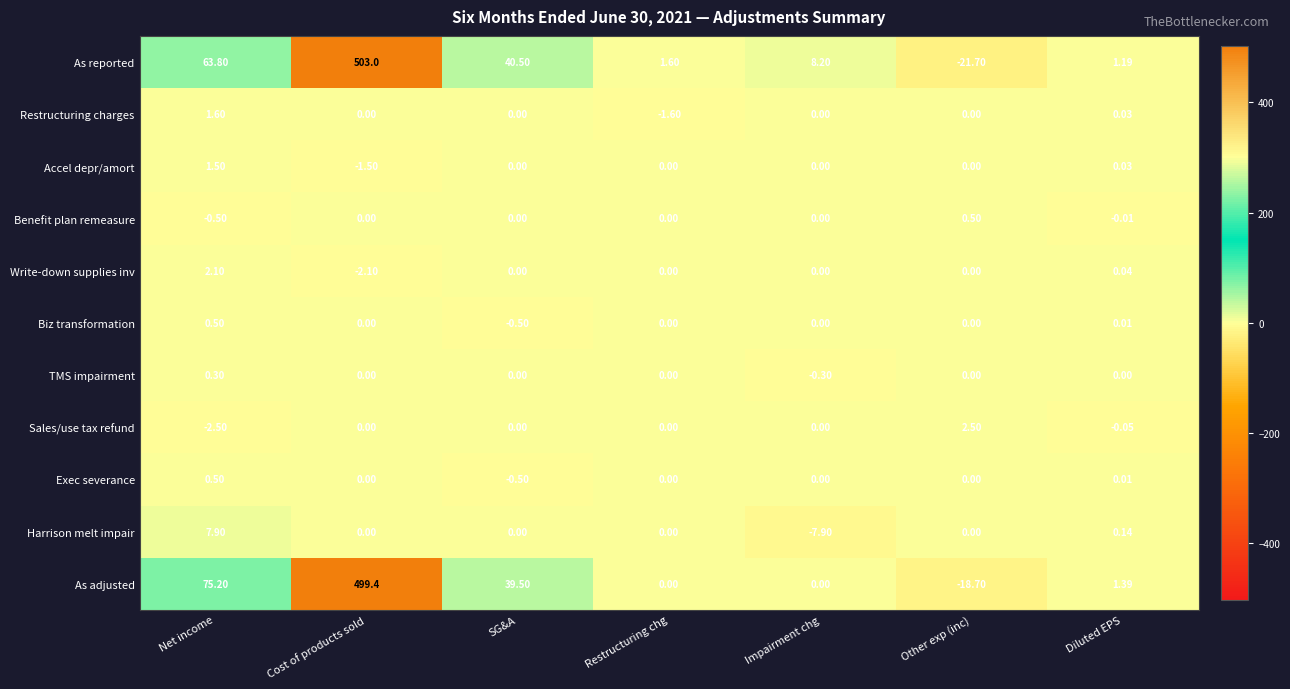

At which category is the sum across all series the highest?

Cost of products sold